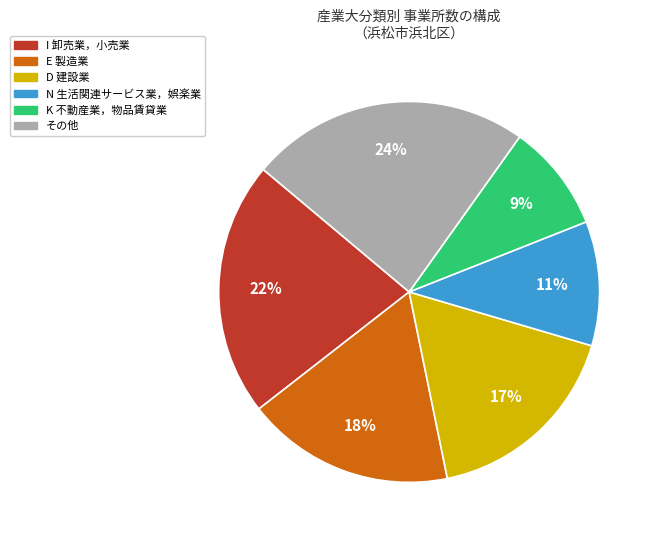

Is there a majority slice in this chart?

No